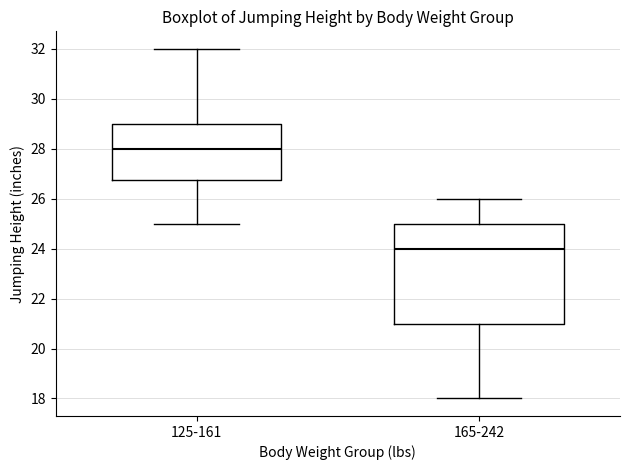

Reading left to right, read every box against the y-axis: the position of its median line, the range the box covers, and the ends of its whiskers. The values are not printed on the chart, so give them approximately, as read against the axis.

125-161: median 28.0, box 26.8 to 29.0, whiskers 25.0 to 32.0
165-242: median 24.0, box 21.0 to 25.0, whiskers 18.0 to 26.0